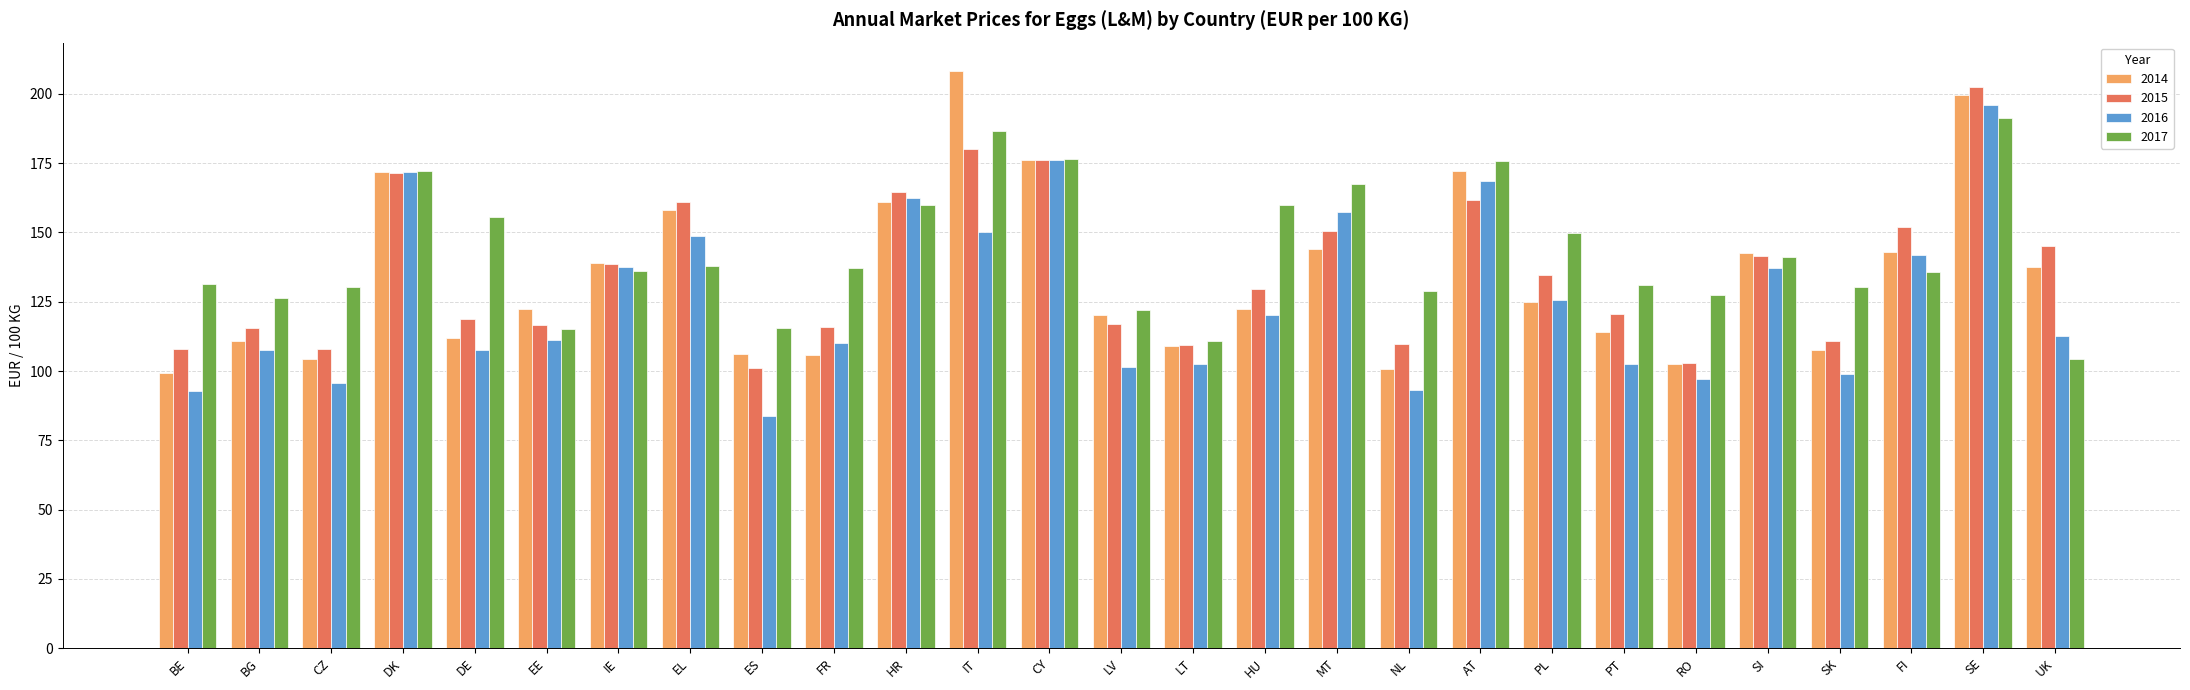

Are the bars grouped side by side (vs. stacked)?

Yes